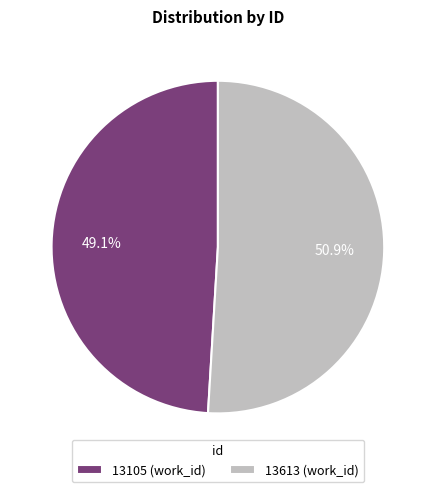

Between 13105 and 13613, which is larger?

13613